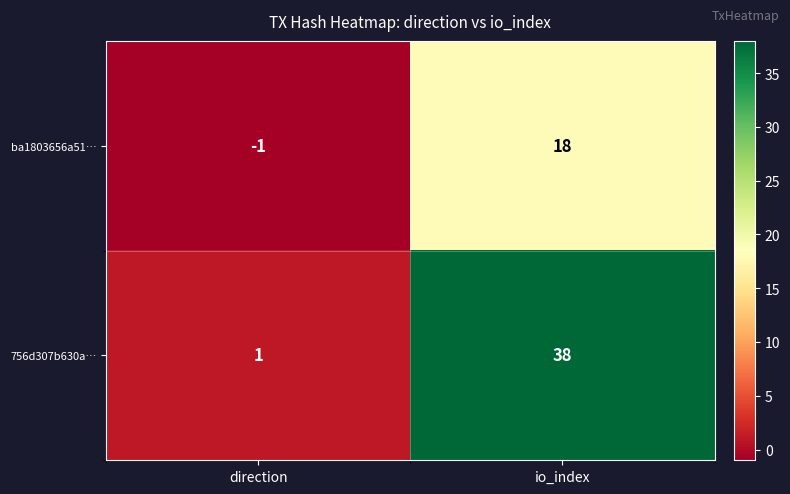

What is the maximum value shown in the chart?

38